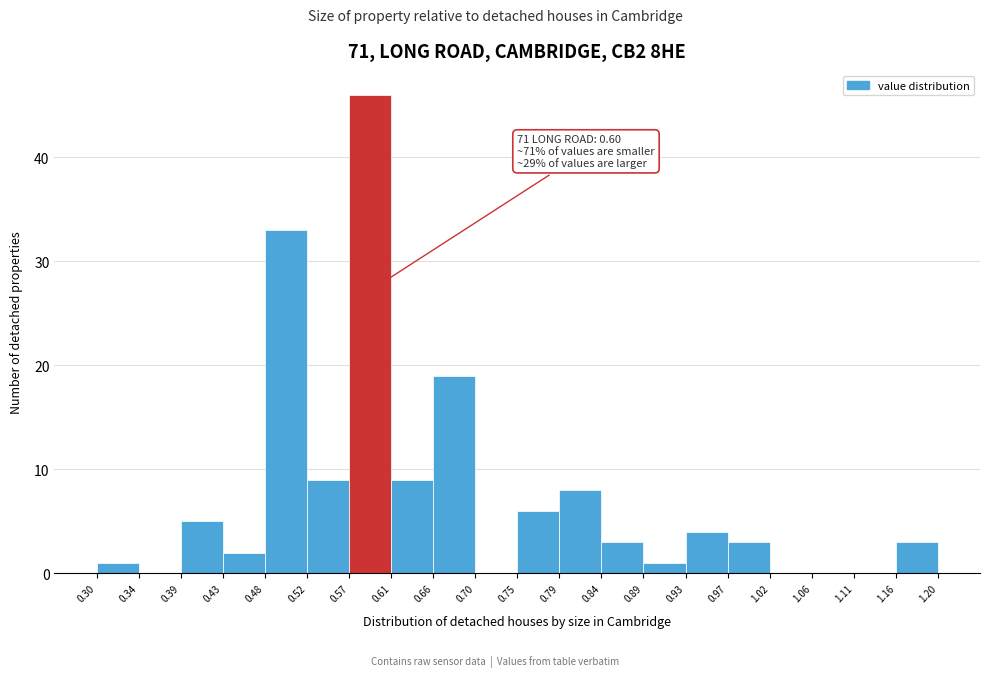

Which range on the x-axis has the tallest bar?

0.57 to 0.61